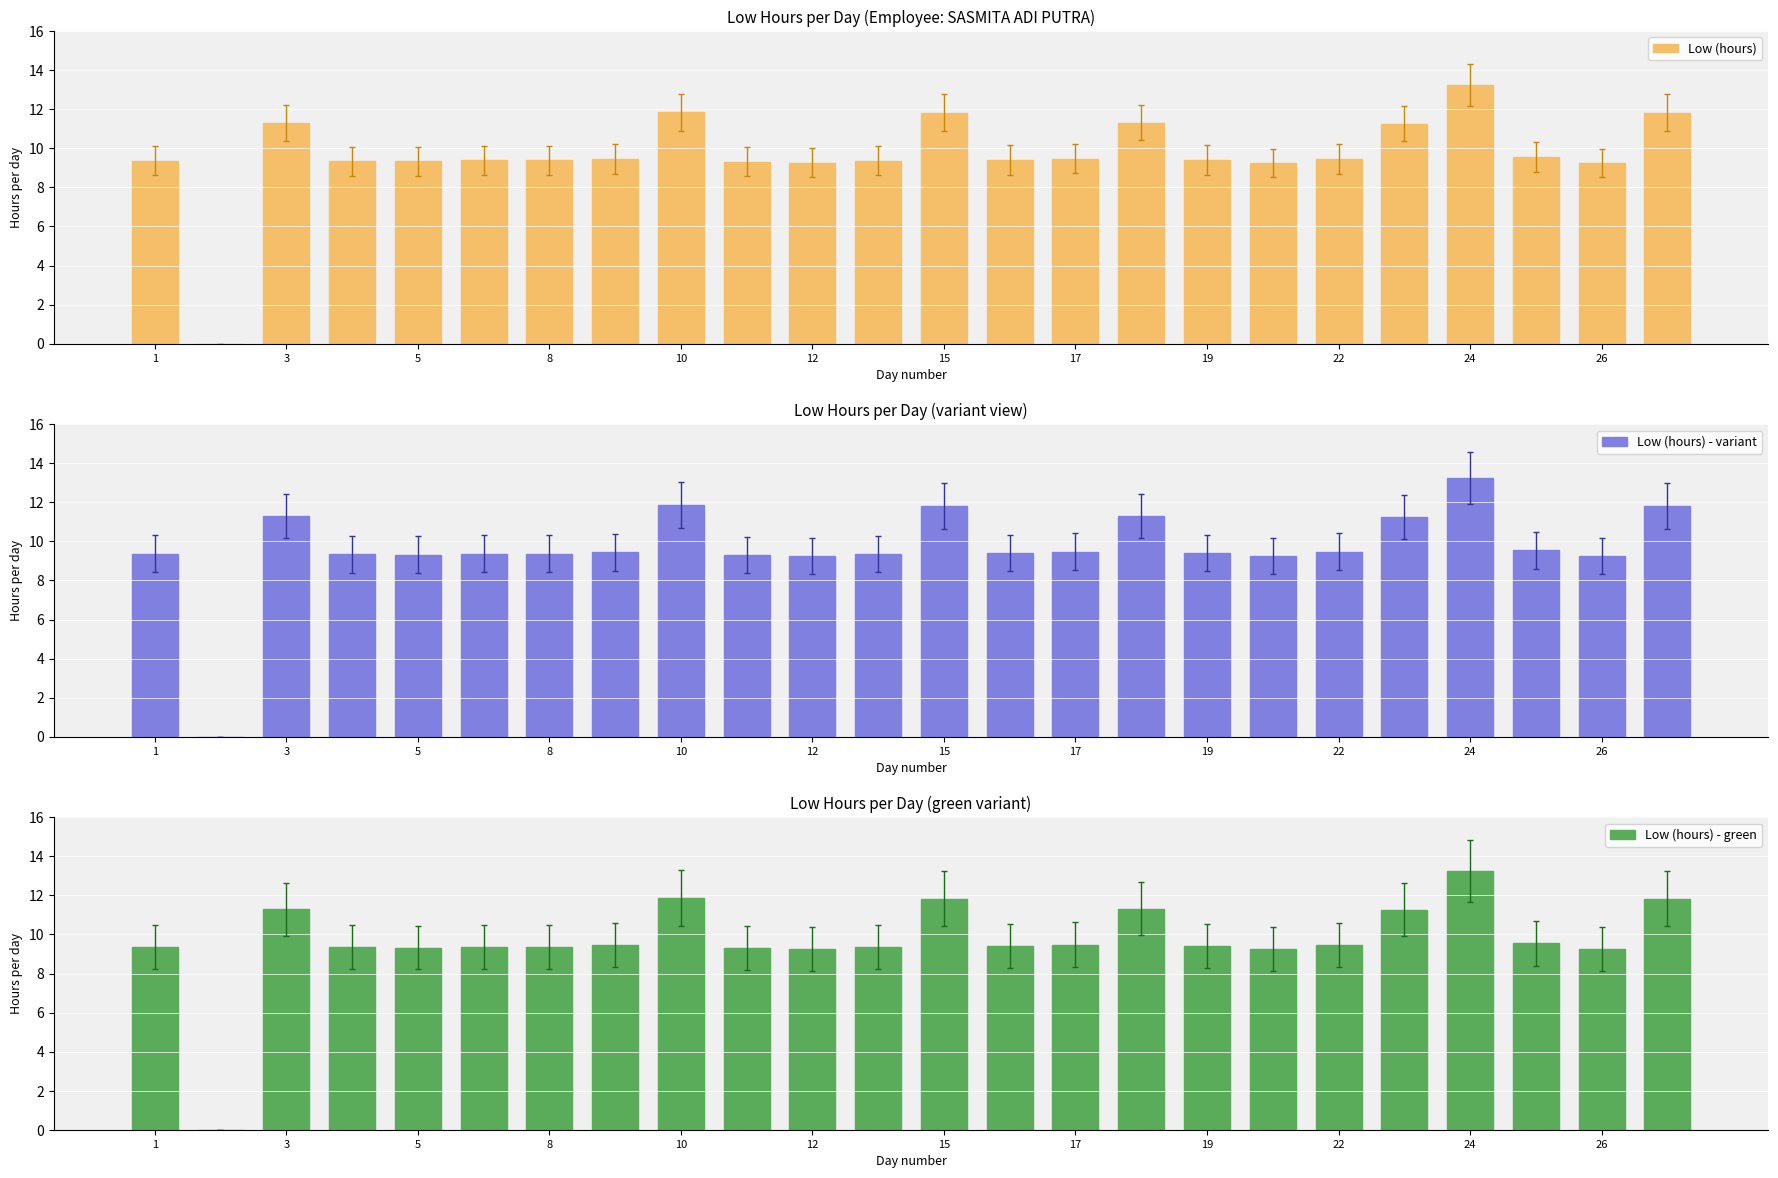

What is the value of the Low (hours) - variant bar at the 13th from the left?

9.4